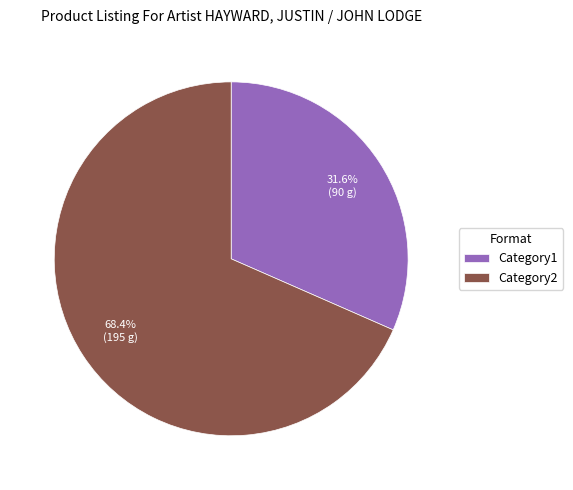

Approximately how many times larger is the value at Category1 compared to Category2?

0.5